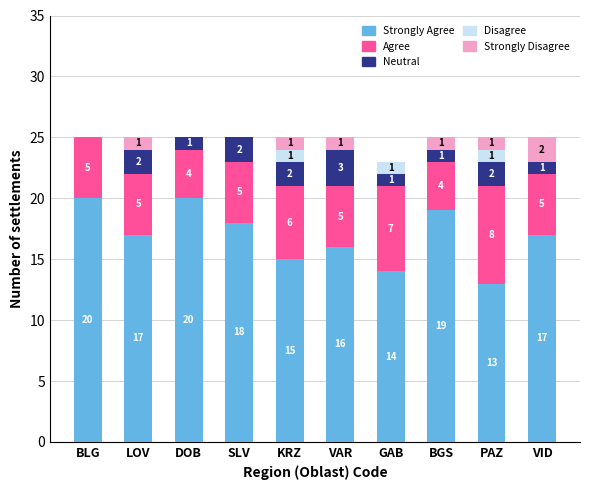

How many categories are shown in the chart?

10